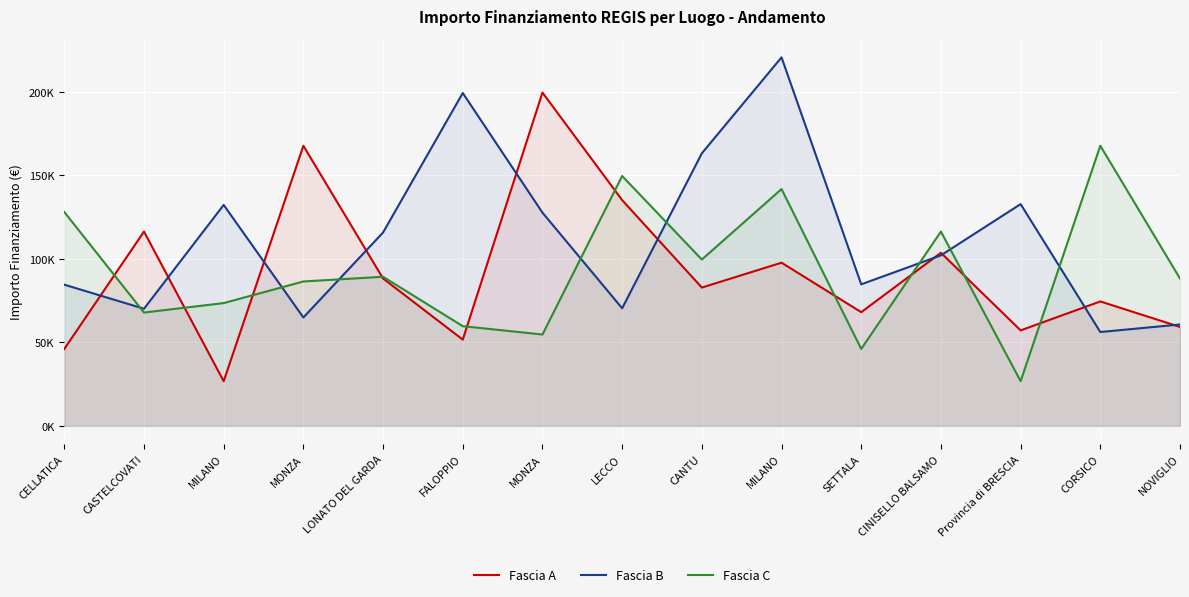

True or false: Fascia B has a value of 84744.5 at SETTALA.

True